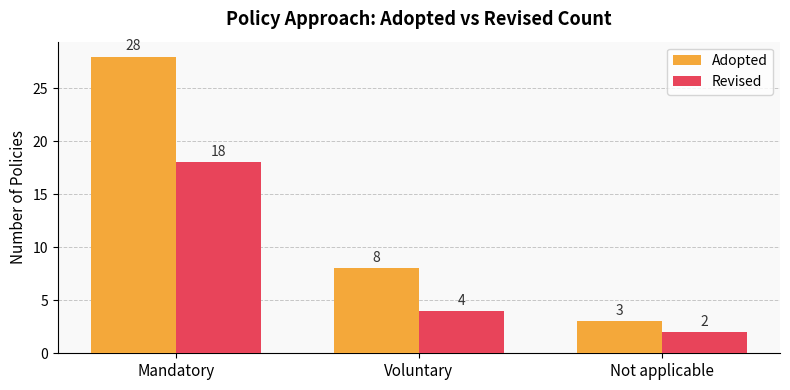

Which category has the lowest value in the Revised series?

Not applicable